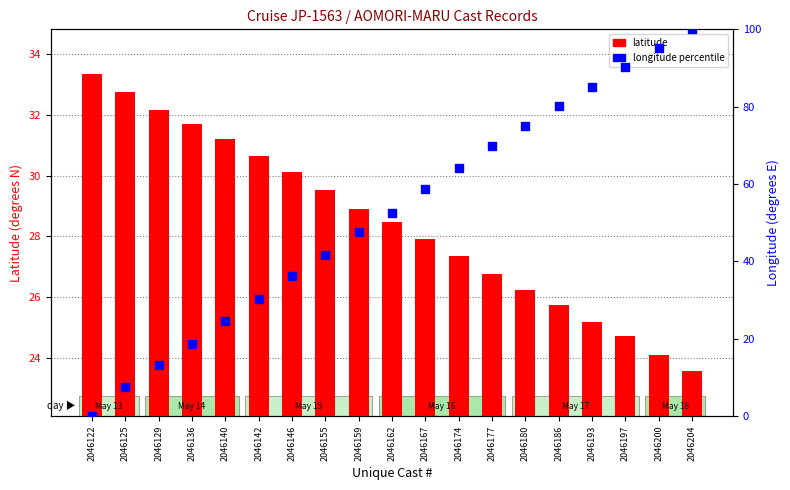

Which series contains the highest Y value?

longitude percentile